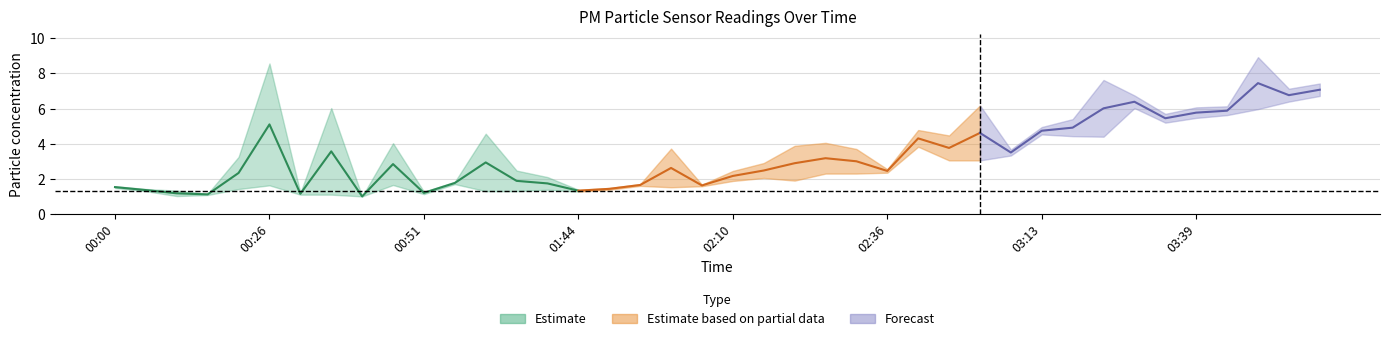

Which category has the highest value across all series?

03:49